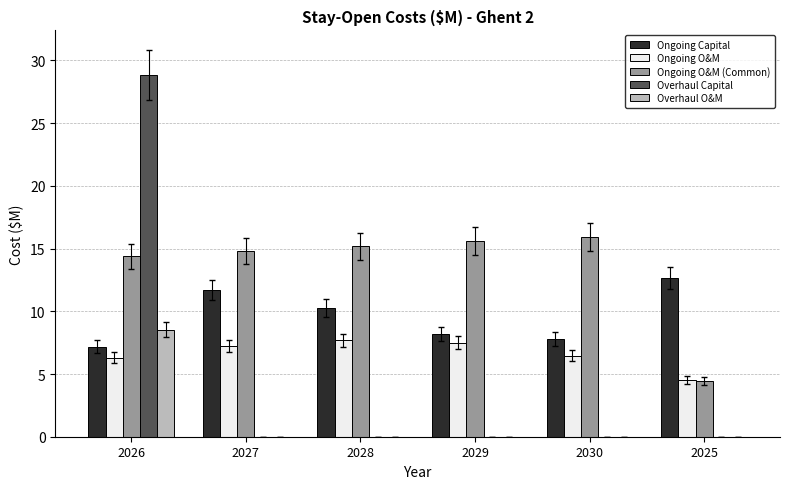

What is the sum of all Ongoing O&M (Common) values?

80.3